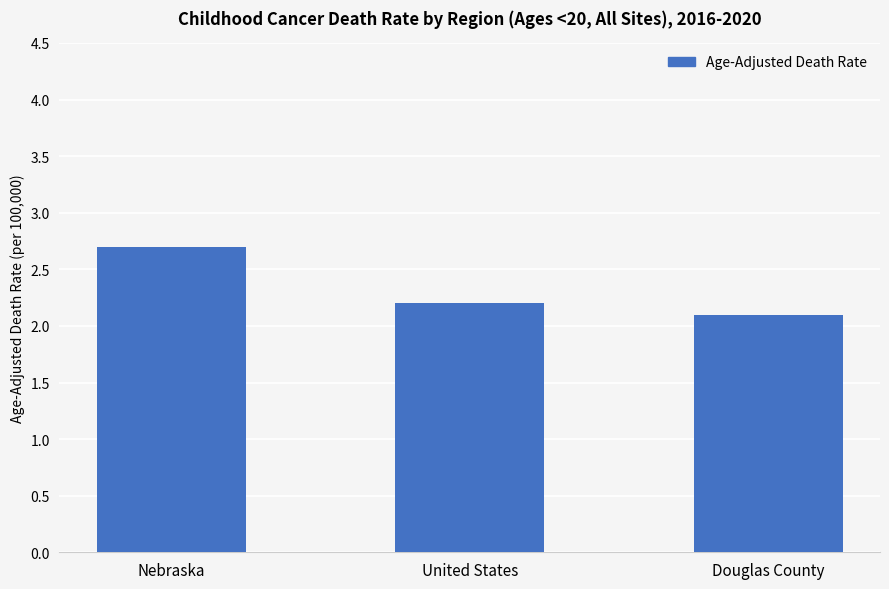

Rank the categories by value from highest to lowest.

Nebraska, United States, Douglas County